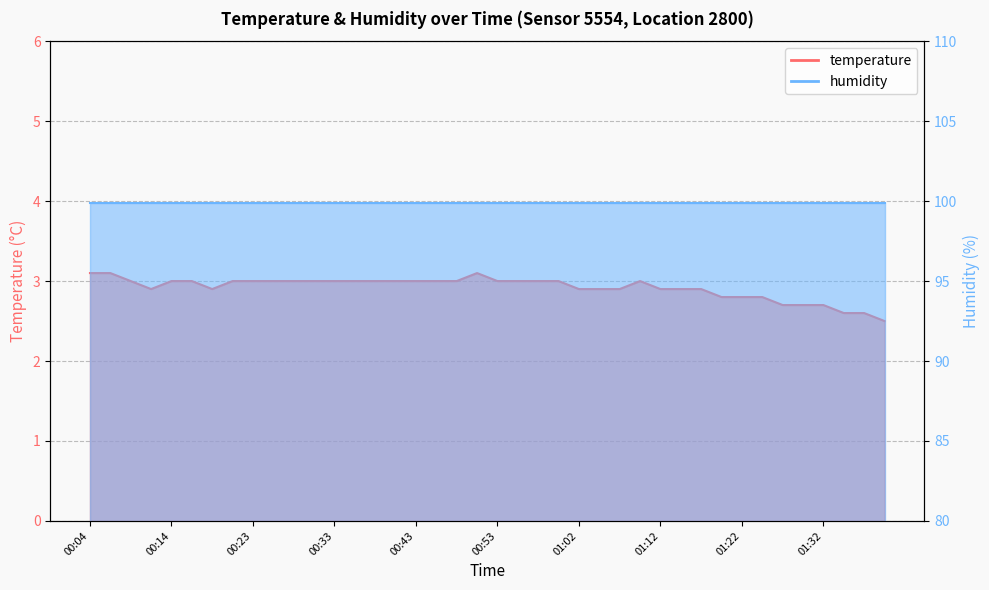

How many data points does each series have?

40